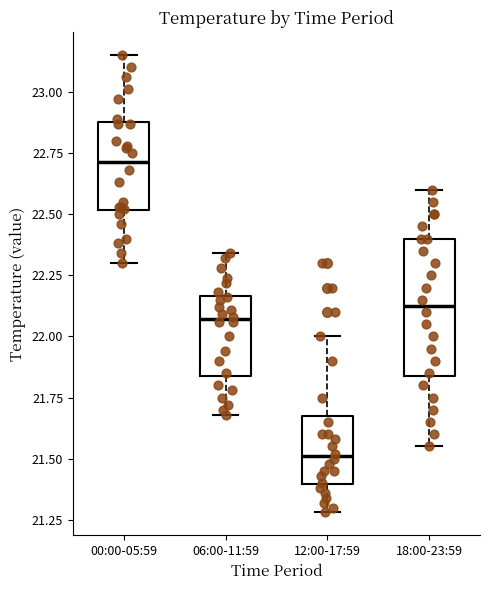

Reading left to right, transcribe this box plot: for each box, give where its median line is, the range the box spans, and where its two whiskers end, as read against the y-axis. The values are not printed on the chart, so give them approximately, as read against the axis.

00:00-05:59: median 22.70, box 22.50 to 22.90, whiskers 22.30 to 23.15
06:00-11:59: median 22.05, box 21.85 to 22.15, whiskers 21.70 to 22.35
12:00-17:59: median 21.50, box 21.40 to 21.70, whiskers 21.30 to 22.00
18:00-23:59: median 22.15, box 21.85 to 22.40, whiskers 21.55 to 22.60